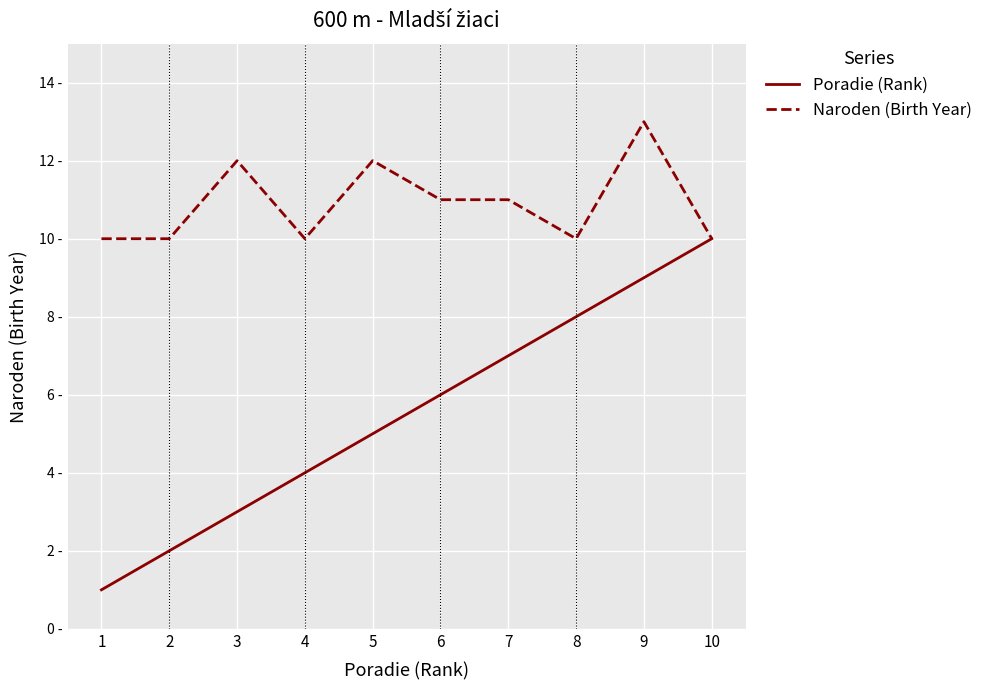

Rank the categories by Poradie (Rank) value from lowest to highest.

1, 2, 3, 4, 5, 6, 7, 8, 9, 10